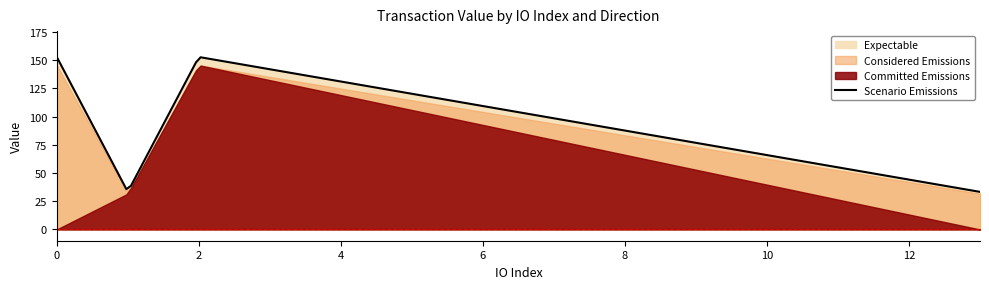

True or false: Considered Emissions and Expectable cross at least once.

False